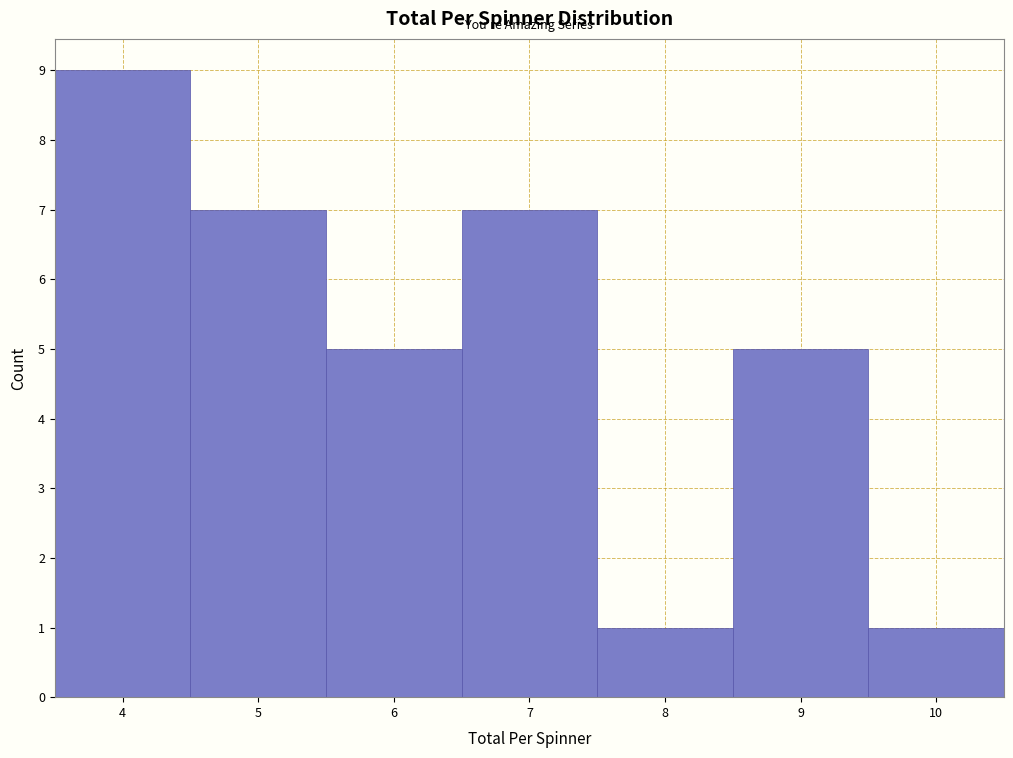

Reading left to right, transcribe this chart: for each bar, give the range it covers on the x-axis and its height. The values are not printed on the chart, so give them approximately, as read against the axis.

3.5 to 4.5: 9
4.5 to 5.5: 7
5.5 to 6.5: 5
6.5 to 7.5: 7
7.5 to 8.5: 1
8.5 to 9.5: 5
9.5 to 10.5: 1